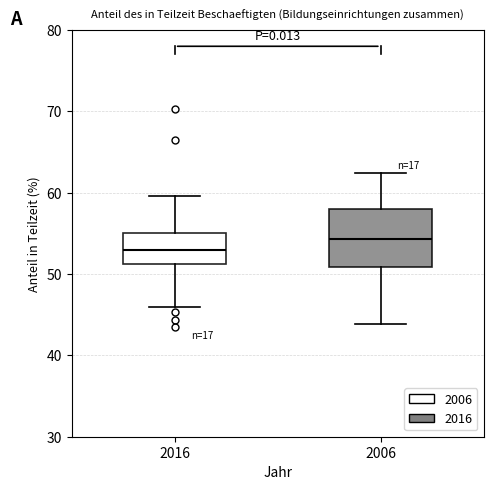

Which box is the tallest, from its lower edge to its upper edge?

2006